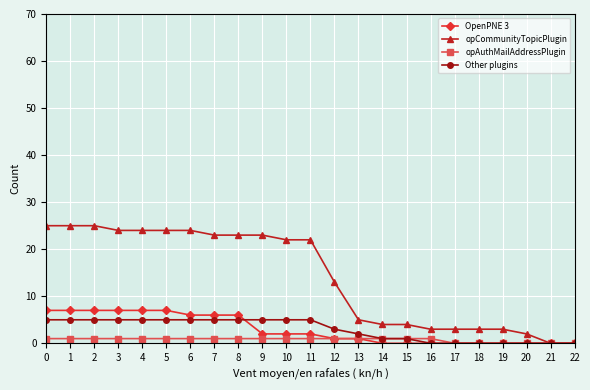

How many series are shown in this chart?

4